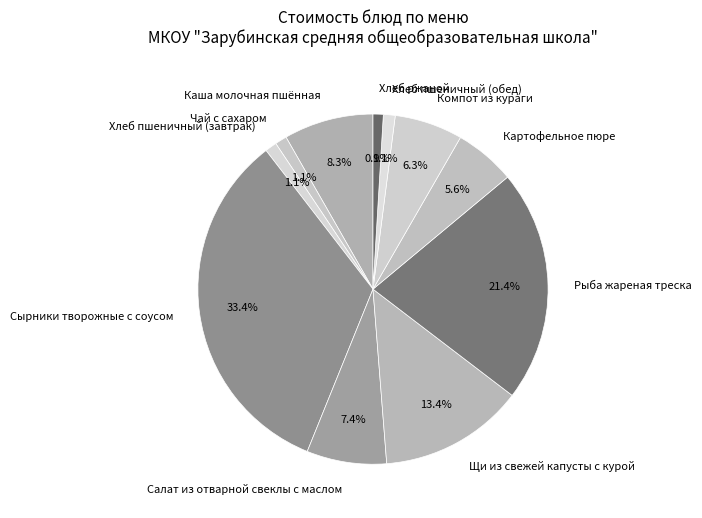

Is there any slice that represents more than half of the pie?

No